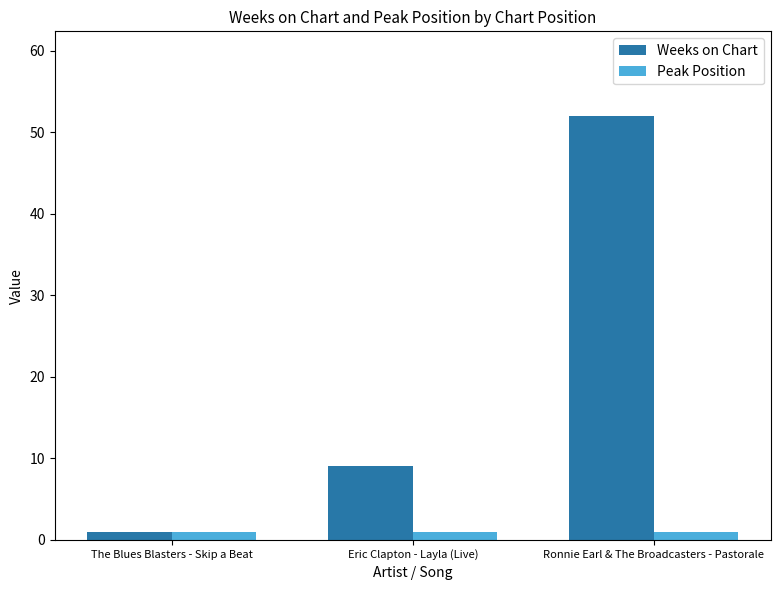

What are all the series names shown in the legend?

Weeks on Chart, Peak Position